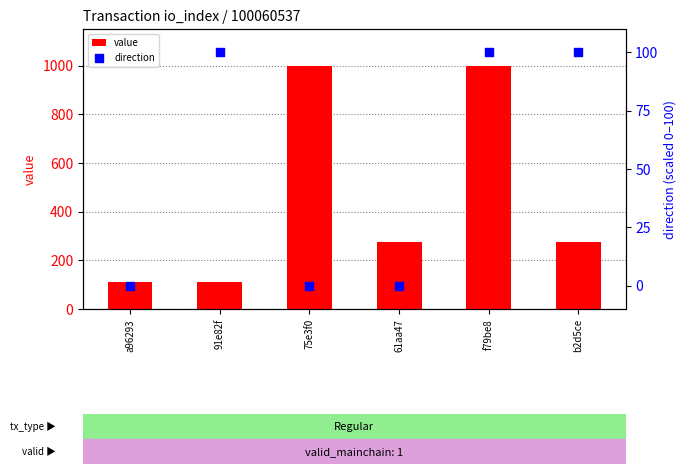

What is the total value across all series at a96293?

112.0